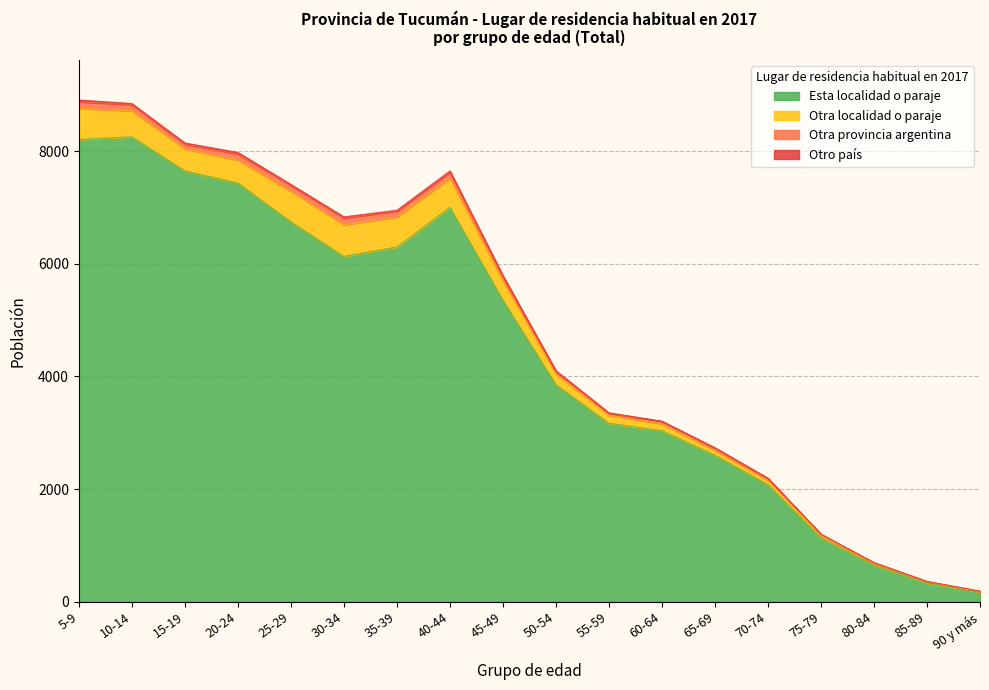

Reading left to right, what are all the values shown in this chart?

Esta localidad o paraje: 8204	8252	7647	7431	6743	6130	6297	7001	5354	3853	3169	3038	2604	2080	1138	657	338	177
Otra localidad o paraje: 552	460	391	407	540	560	532	515	340	188	144	120	82	74	44	25	18	7
Otra provincia argentina: 118	110	83	110	103	120	105	110	78	49	33	46	38	38	15	13	6	5
Otro país: 31	21	22	27	21	22	16	21	19	12	9	3	12	2	4	3	2	2